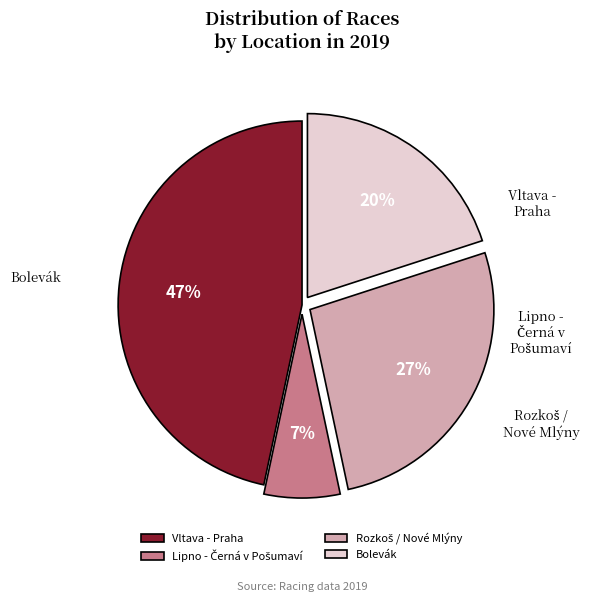

Which has a higher value, Lipno - Černá v Pošumaví or Bolevák?

Bolevák